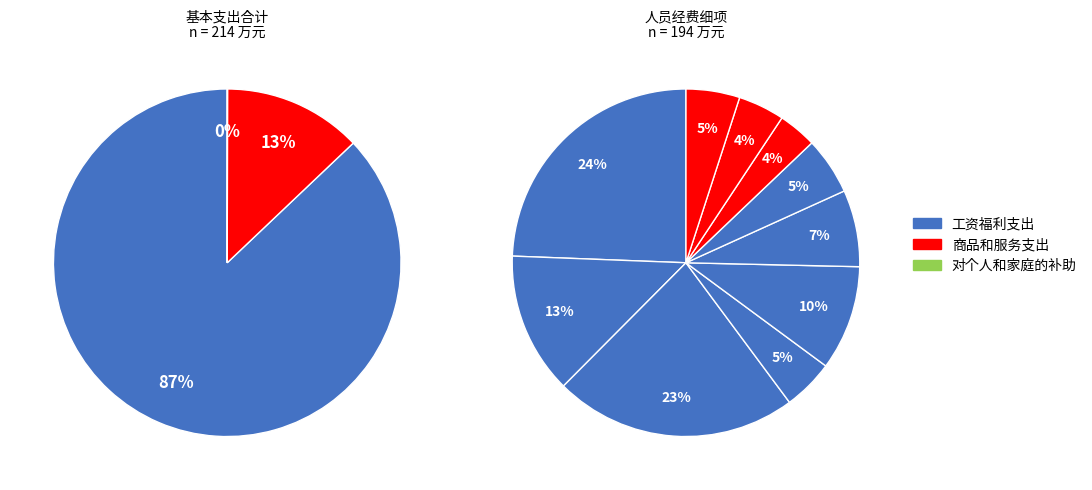

How many slices are in this pie chart?

3